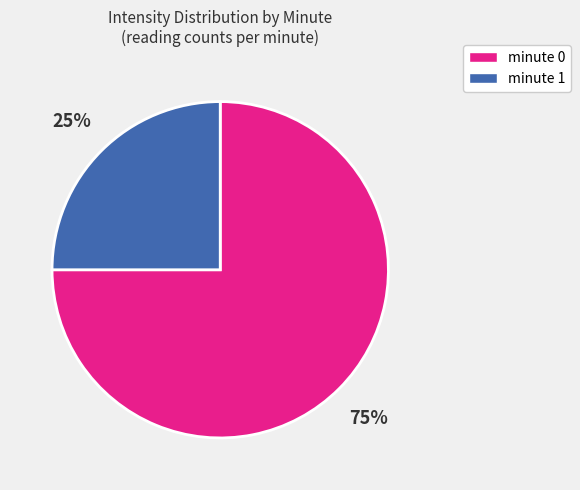

Count the number of slices in the pie.

2